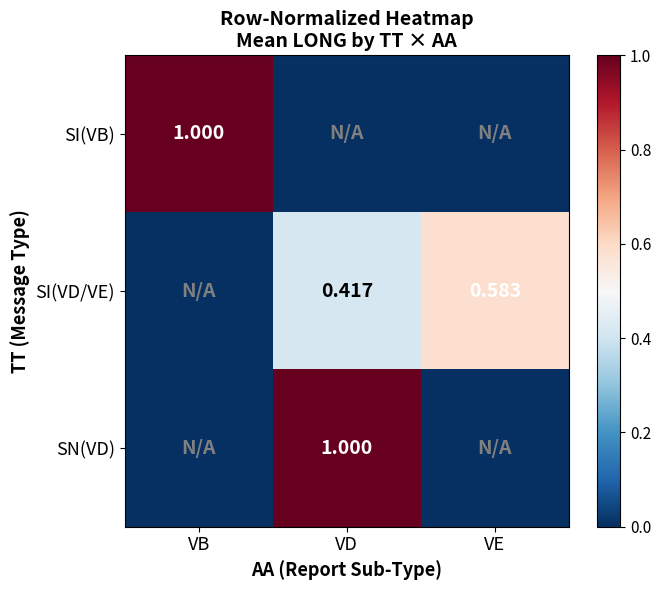

What is the average value of the SI(VD/VE) series?

0.3